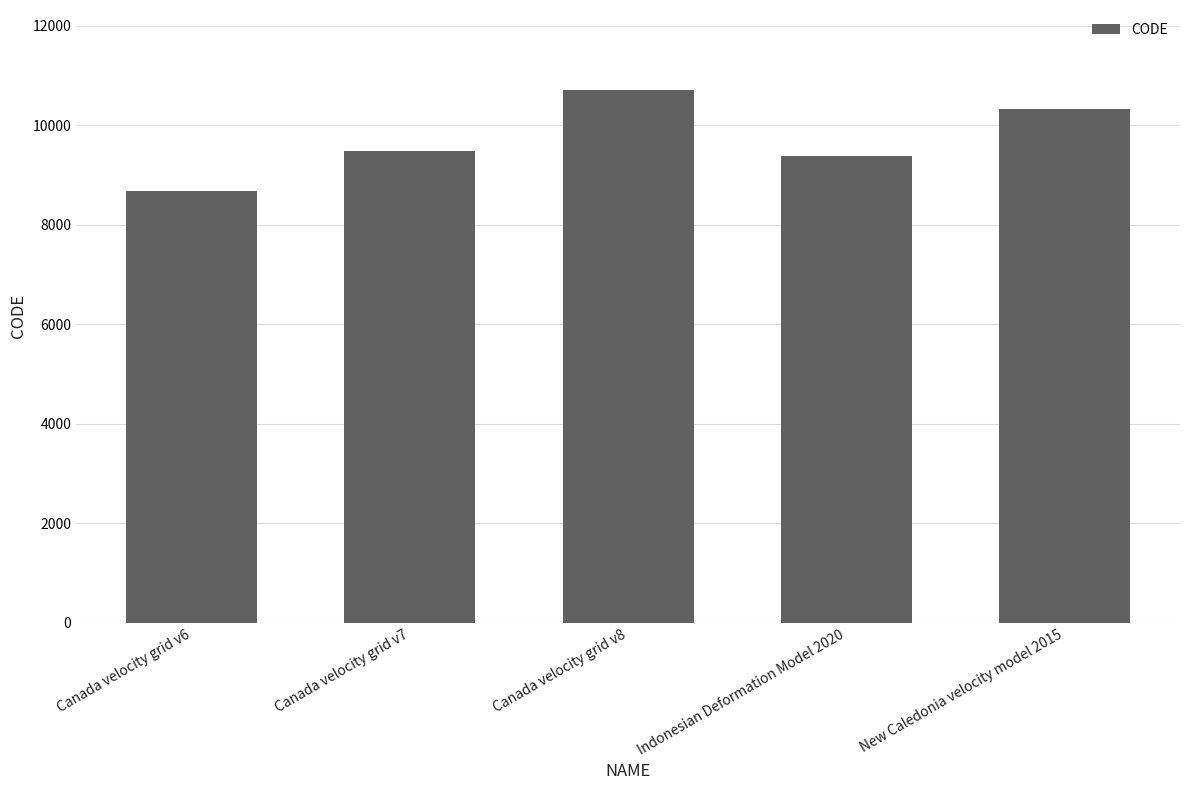

Read the value at Canada velocity grid v6.

8676